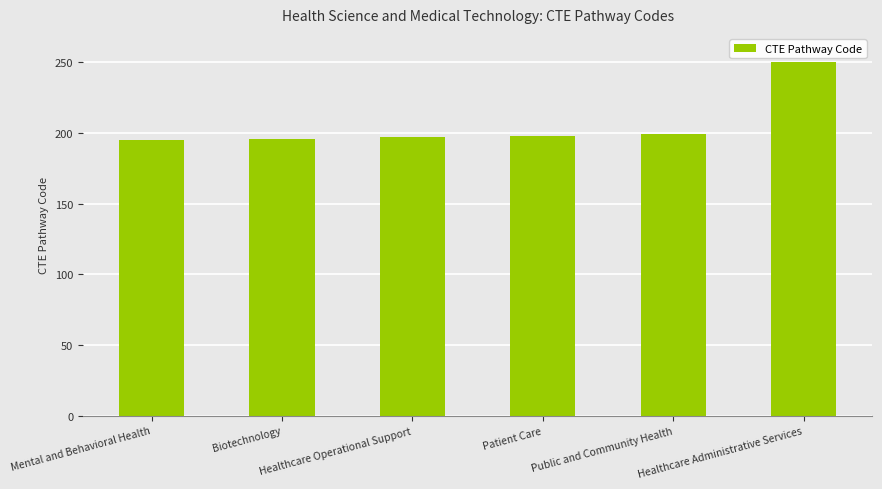

What is the minimum value shown in the chart?

195